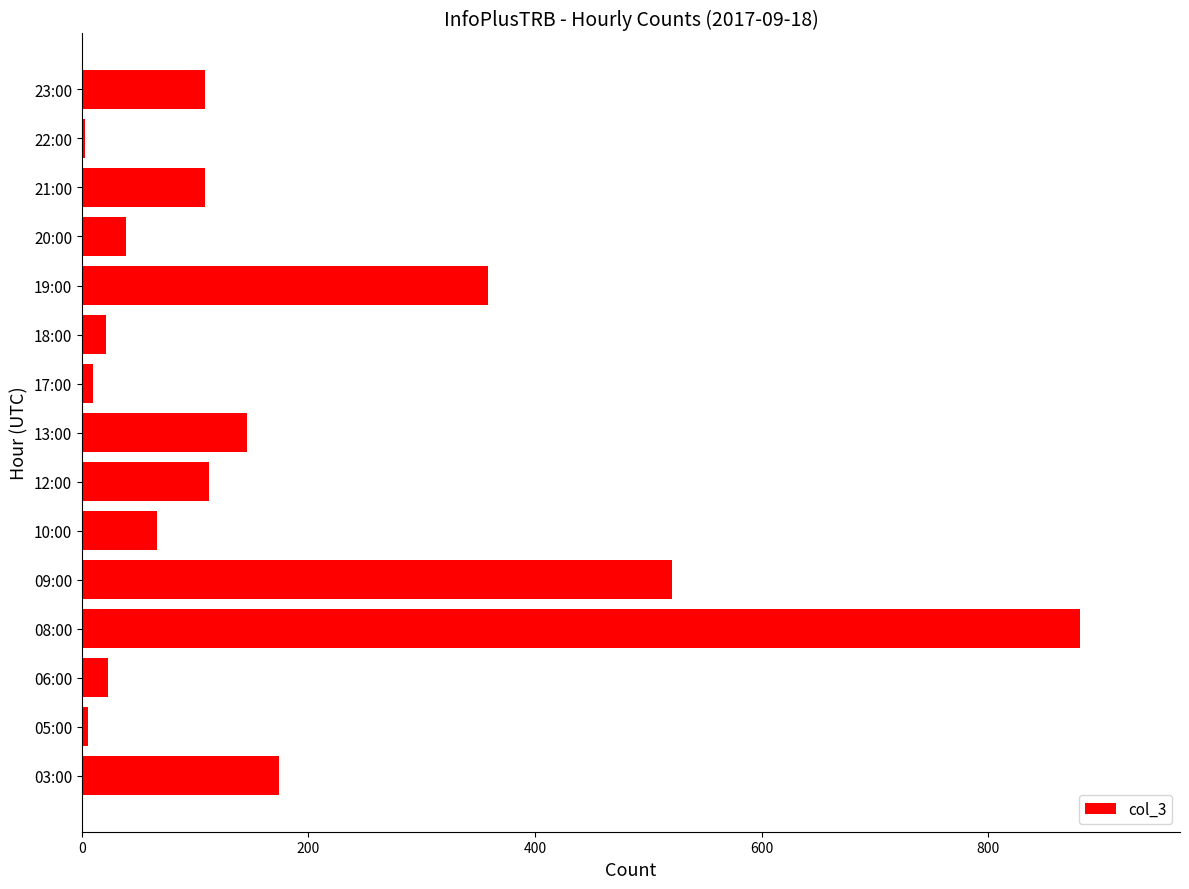

What is the average value?

172